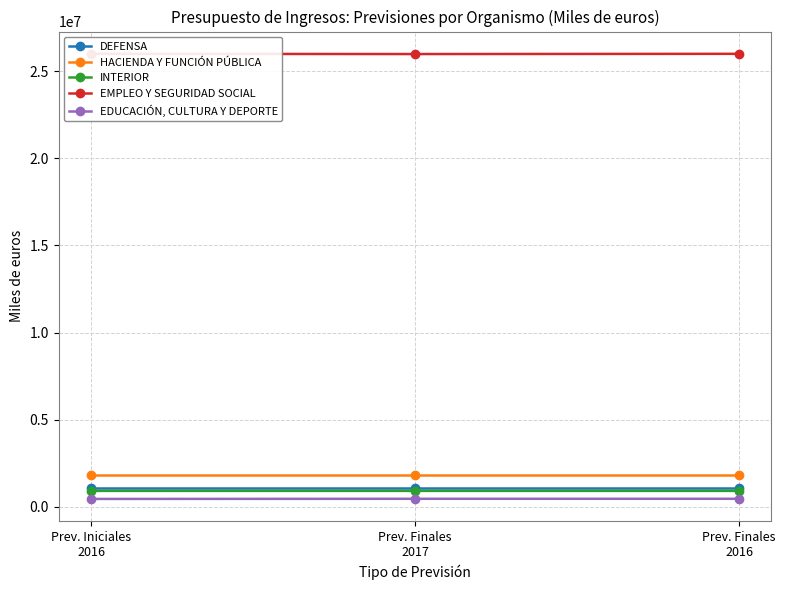

Is this an area chart (filled region under the line)?

No